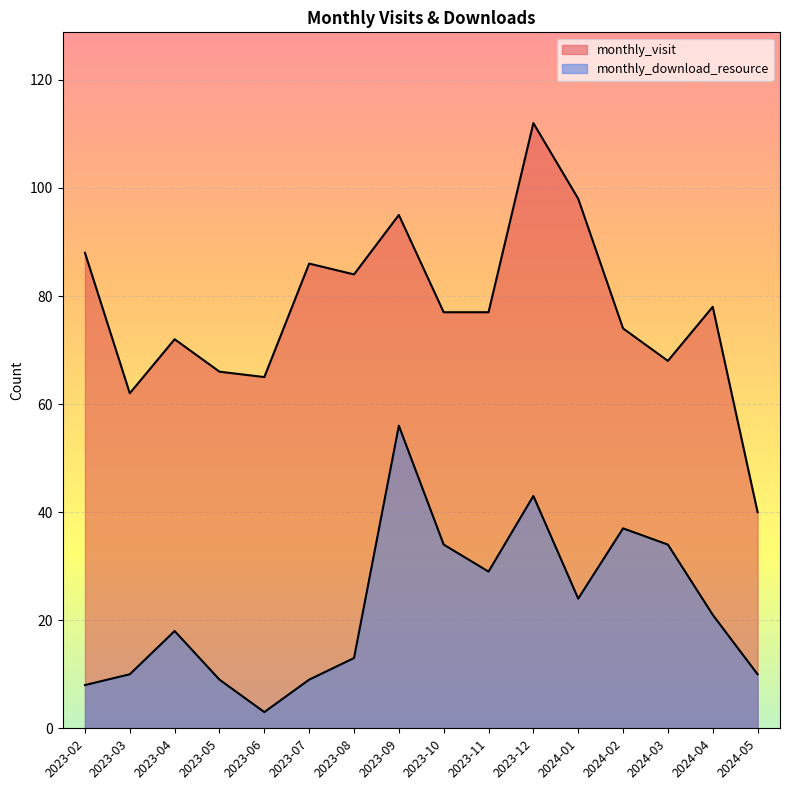

What is the difference between the highest and lowest values at 2023-06?

62